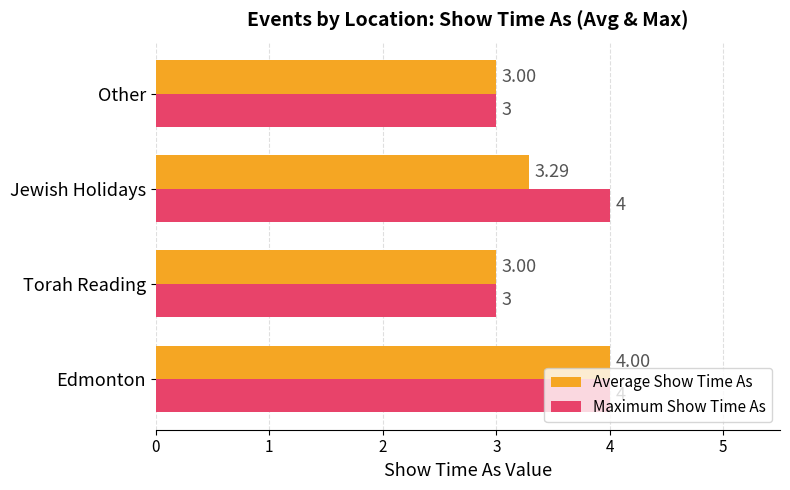

What is the difference between the maximum and minimum values in the Average Show Time As series?

1.0